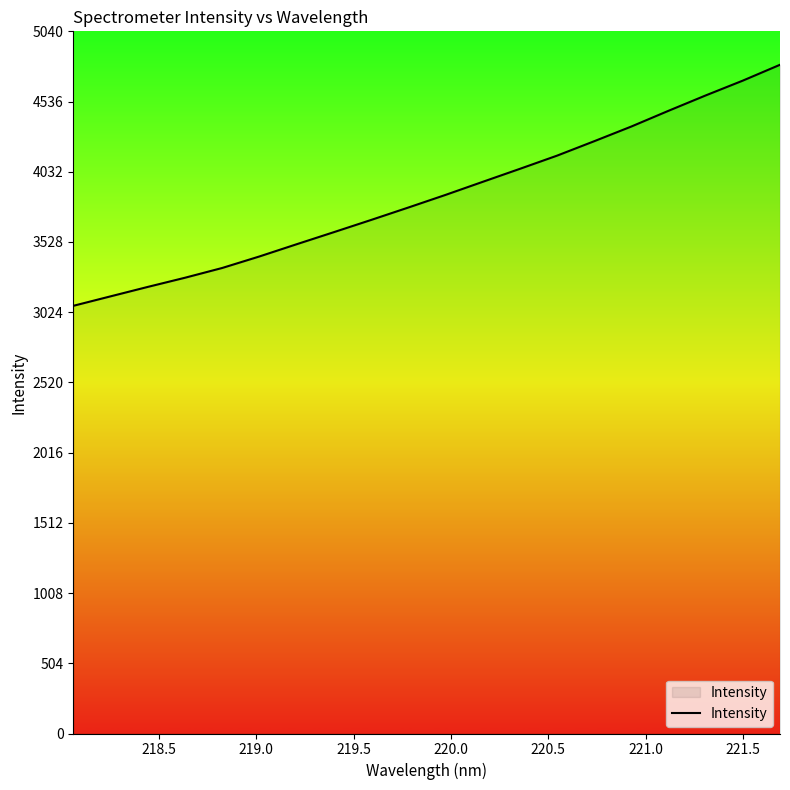

What is the minimum value shown in the chart?

3070.0